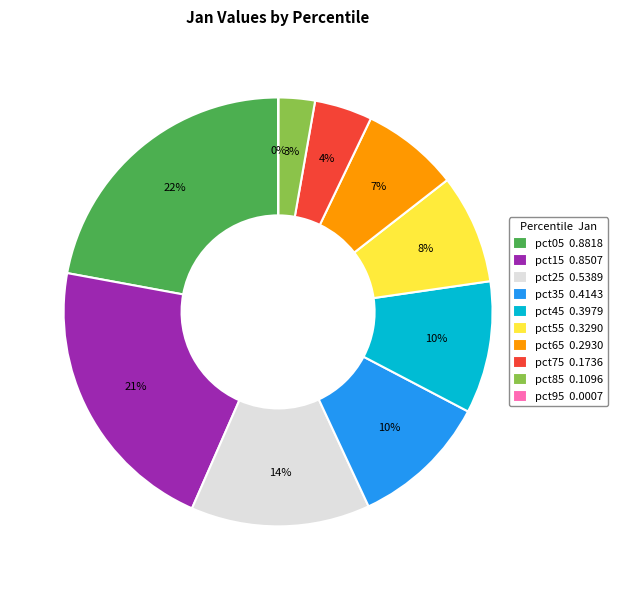

To the nearest percent, what percentage of the pie is pct55?

8%